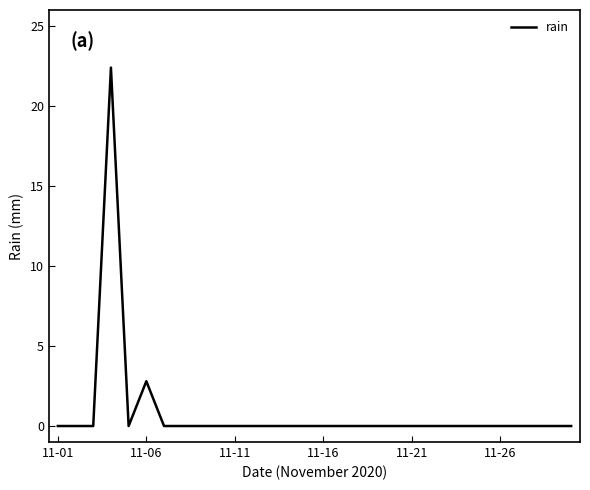

What is the maximum value shown in the chart?

22.4